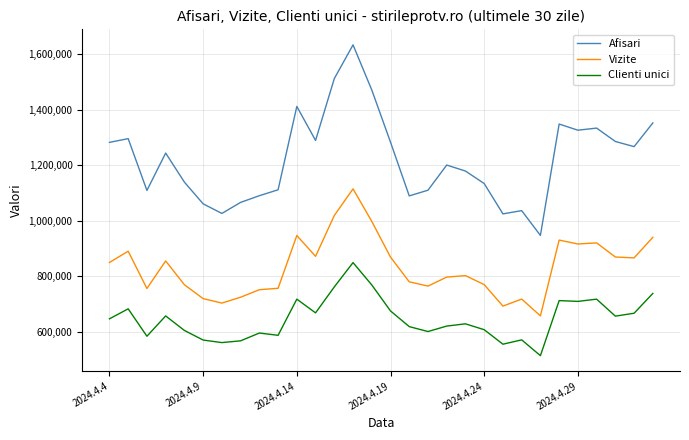

True or false: Vizite and Clienti unici intersect in this chart.

False